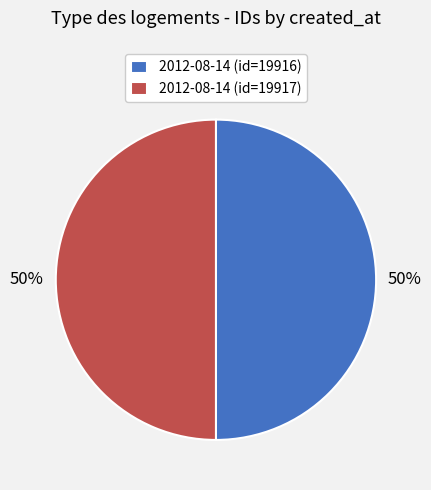

Count the number of slices in the pie.

2